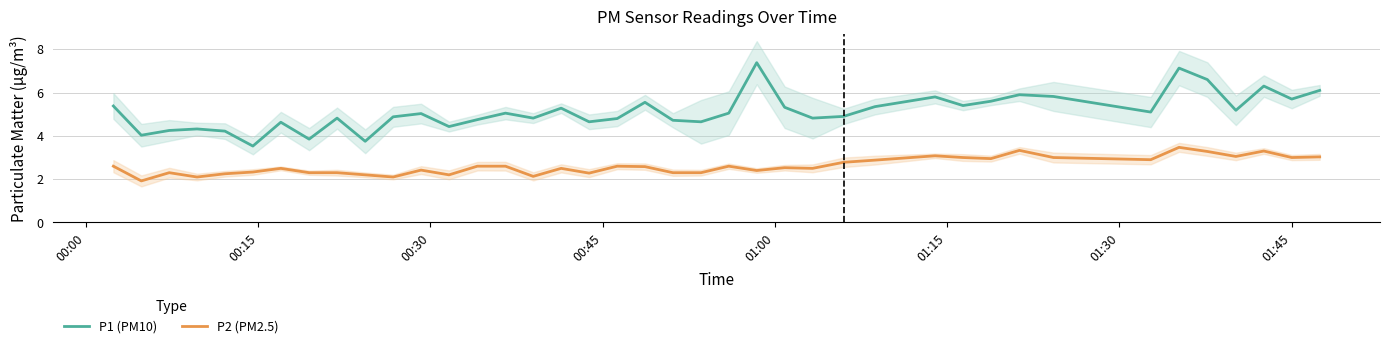

What is the maximum value for P1 (PM10)?

7.4